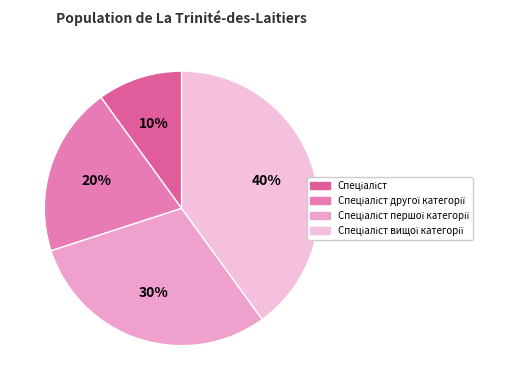

To the nearest percent, what is the average slice percentage?

25%